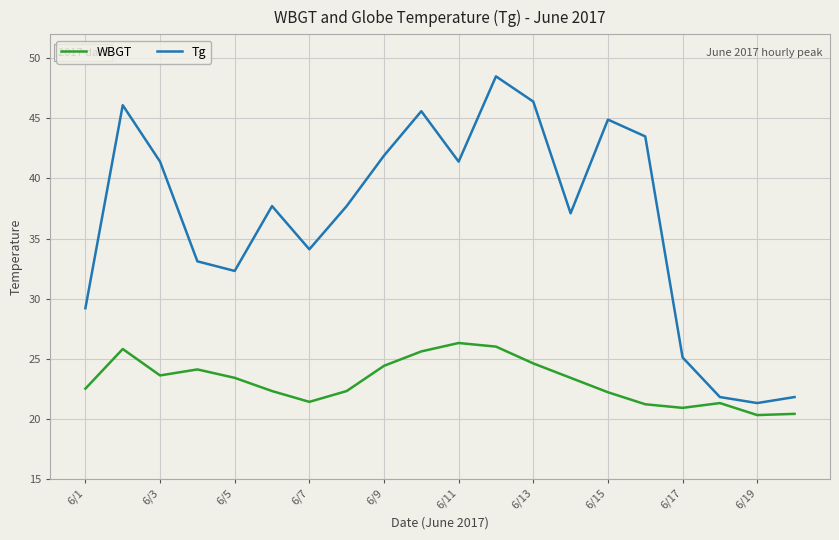

List the series in order of their peak value, lowest first.

WBGT, Tg